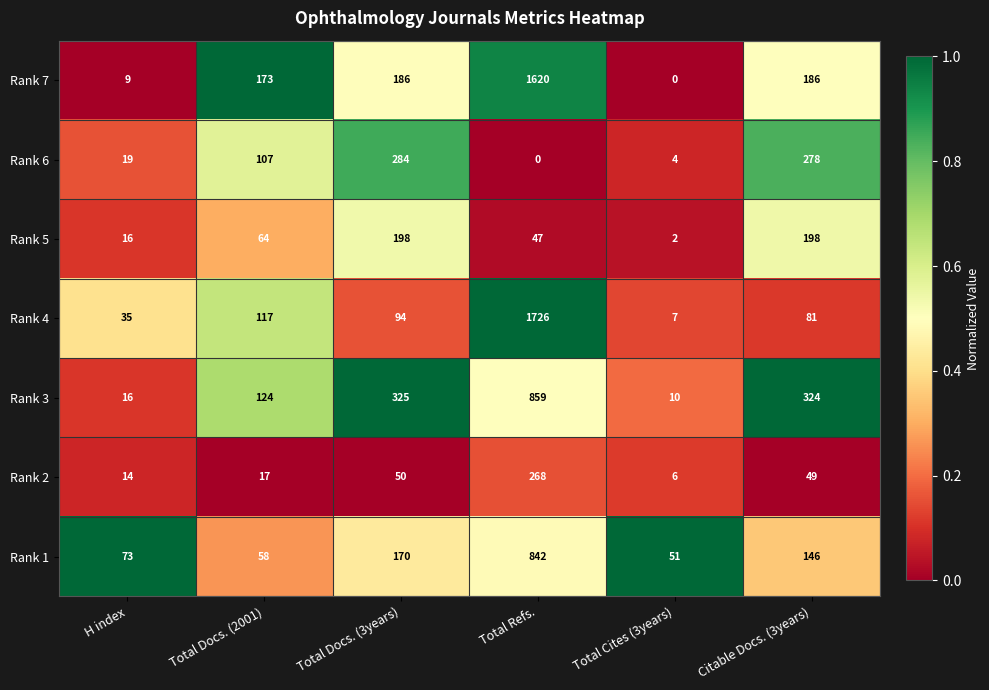

What is the difference between the maximum and minimum values in the Rank 3 series?

849